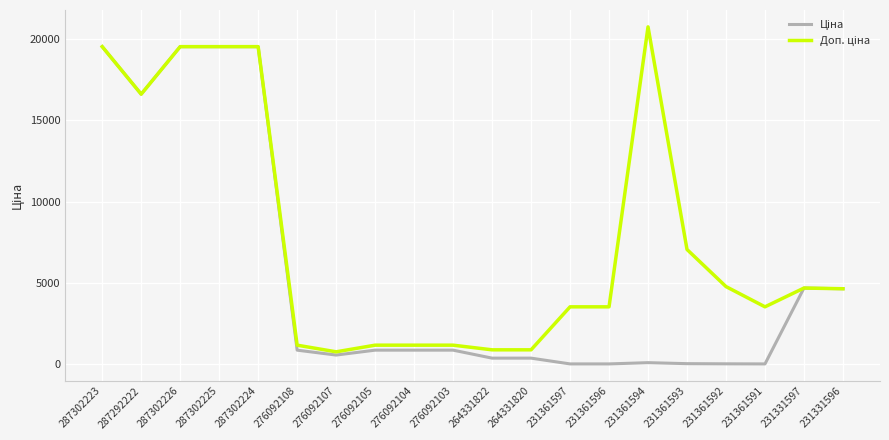

What position from the right is 287302225?

17